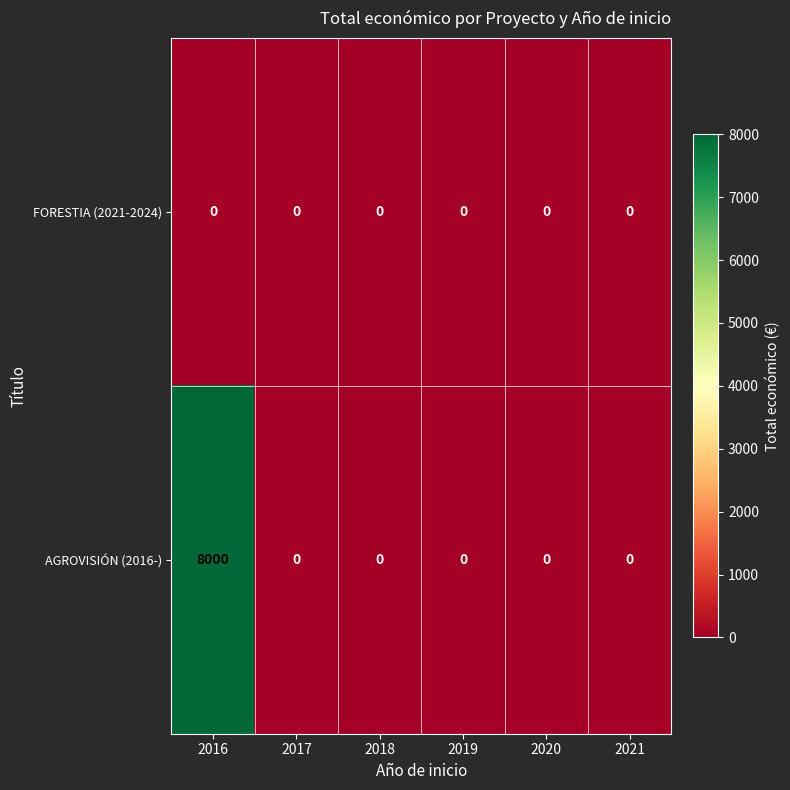

The value of FORESTIA (2021-2024) at 2019 is 0. True or false?

True